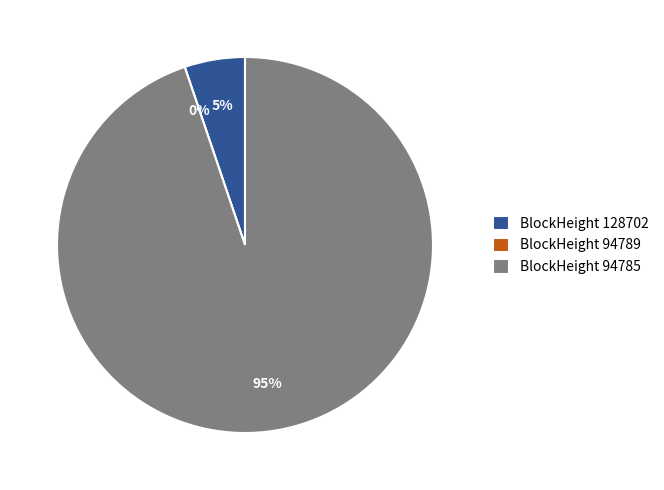

How many slices are in this pie chart?

3